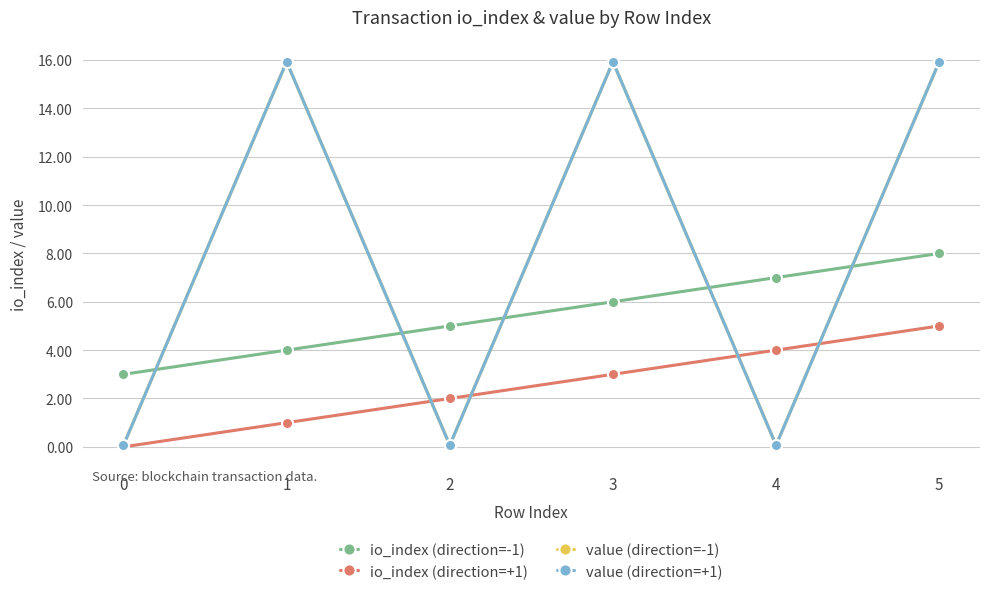

What is the difference between the second highest and minimum values in the value (direction=-1) series?

15.9